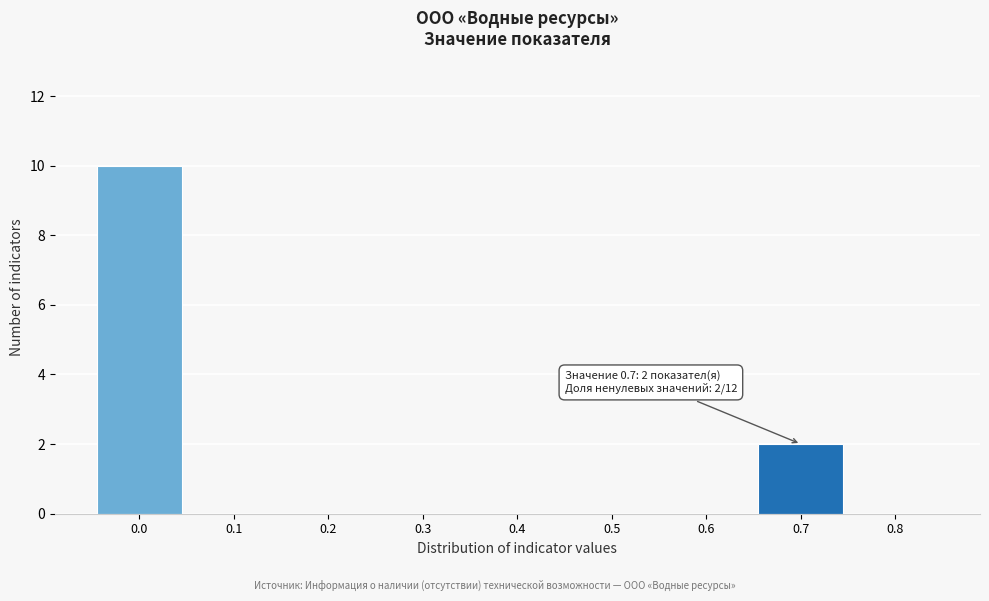

Over which range of the x-axis is the bar tallest?

-0.05 to 0.05